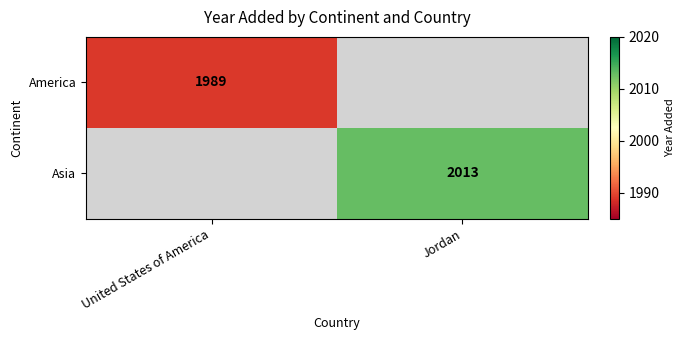

Is it true that America equals 3440 at United States of America?

False